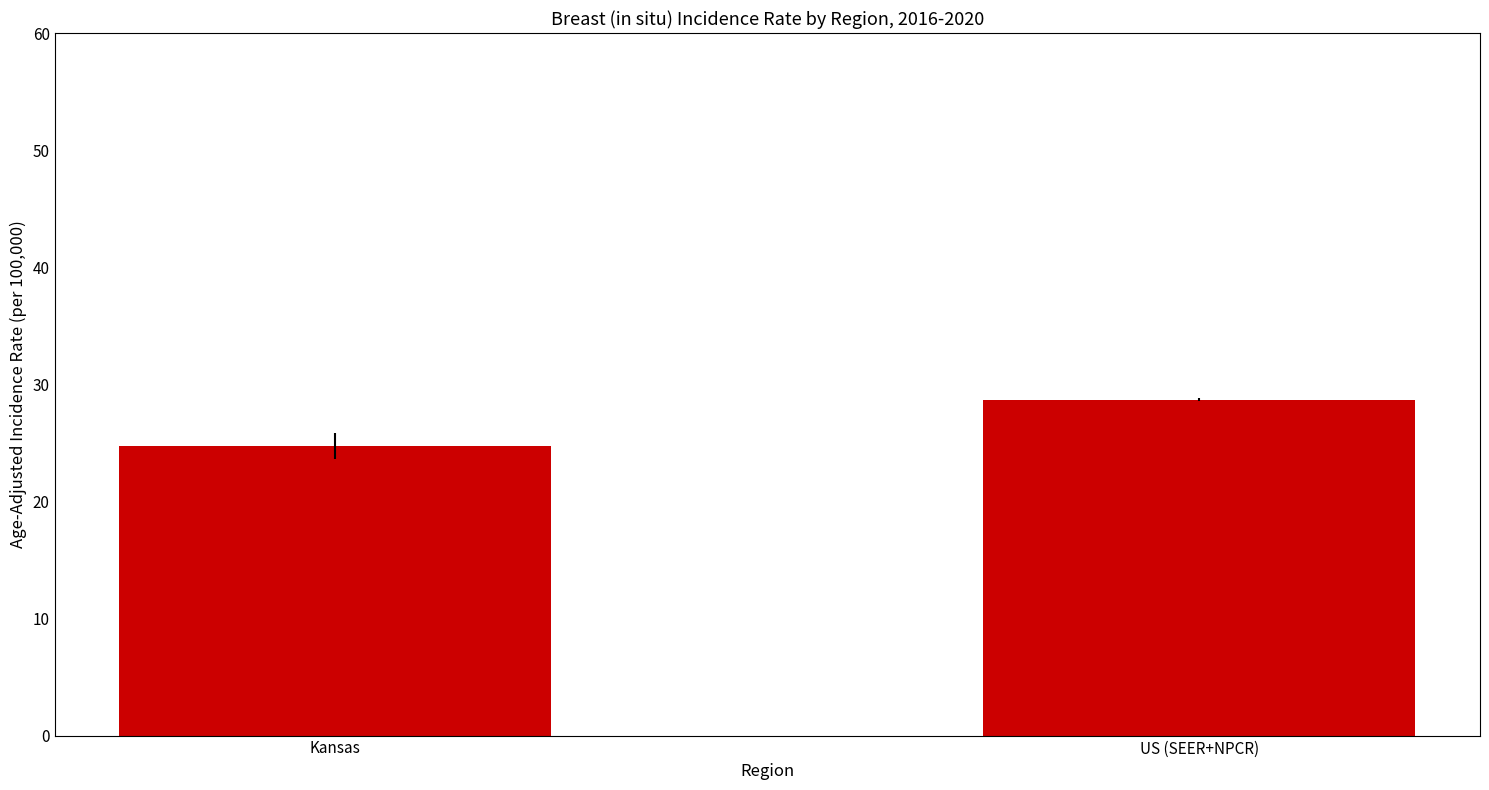

How many bars are there in total?

2